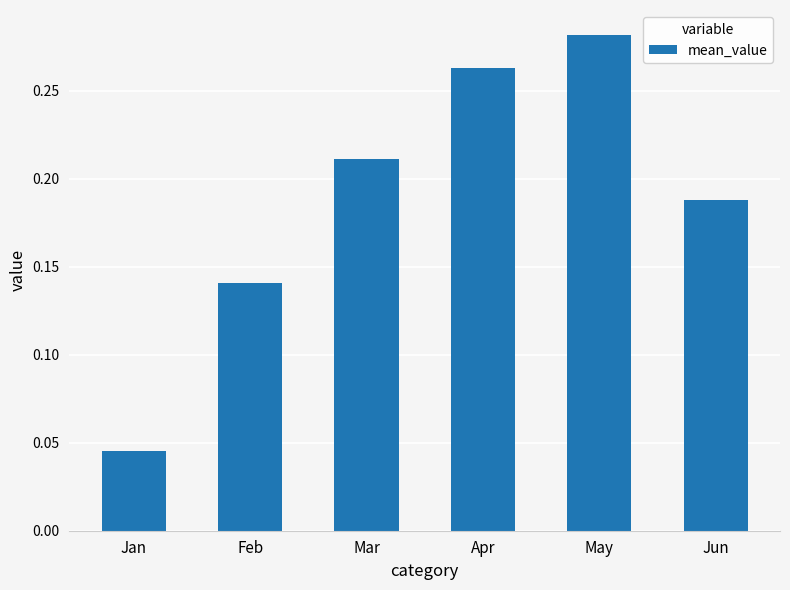

Which category has the highest value across all series?

May